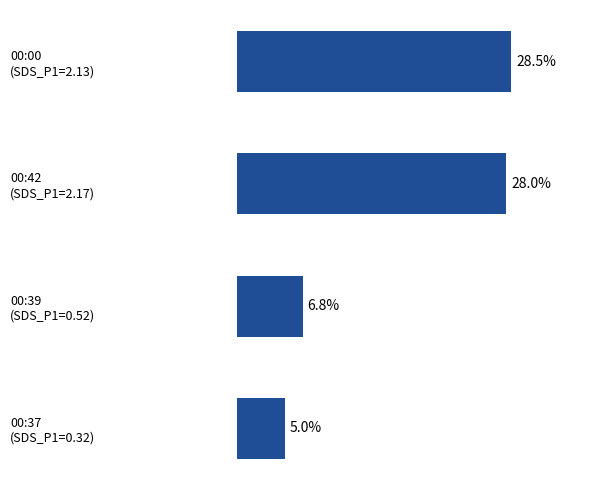

Are the bars horizontal?

Yes